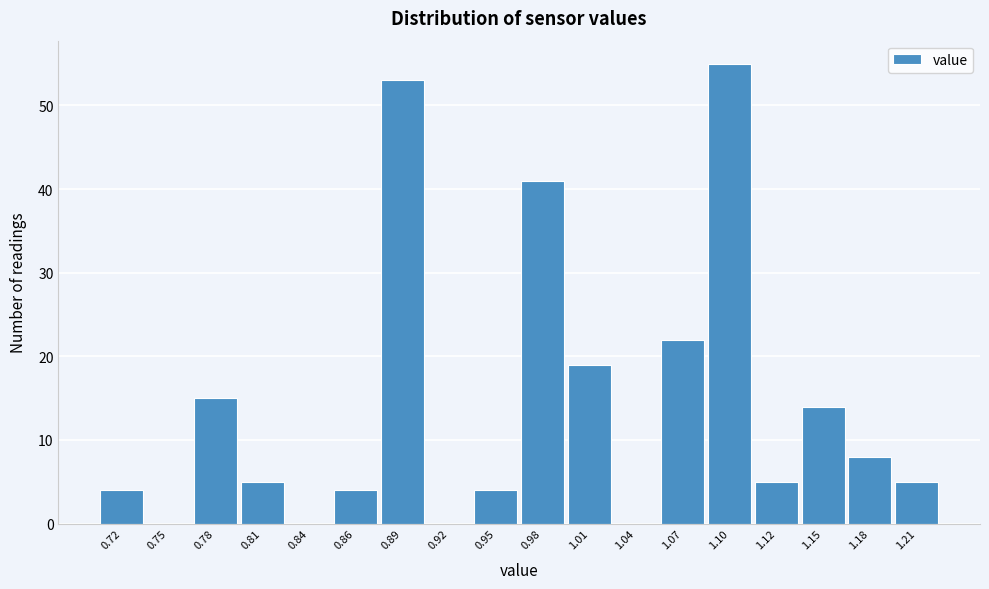

Reading left to right, list all the values displayed in this chart.

0.72=4	0.75=0	0.78=15	0.81=5	0.84=0	0.86=4	0.89=53	0.92=0	0.95=4	0.98=41	1.01=19	1.04=0	1.07=22	1.10=55	1.12=5	1.15=14	1.18=8	1.21=5